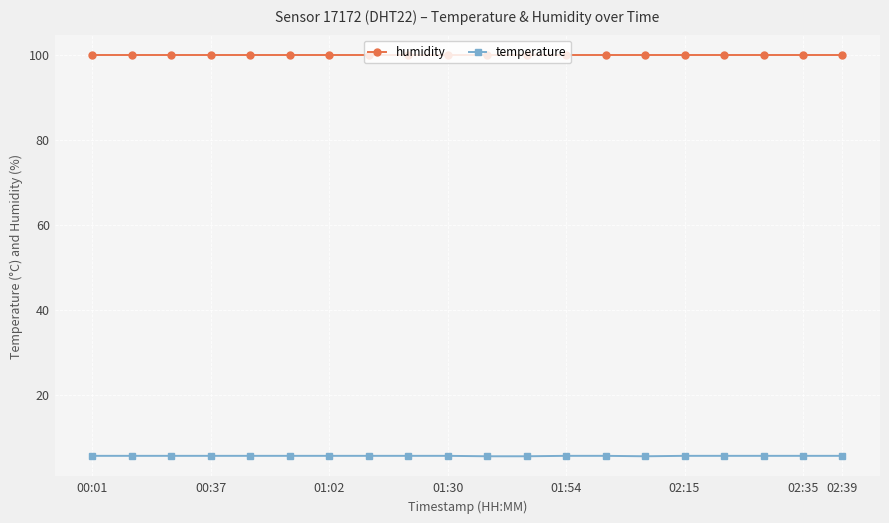

What is the value of the humidity point at the 20th from the left?

99.9